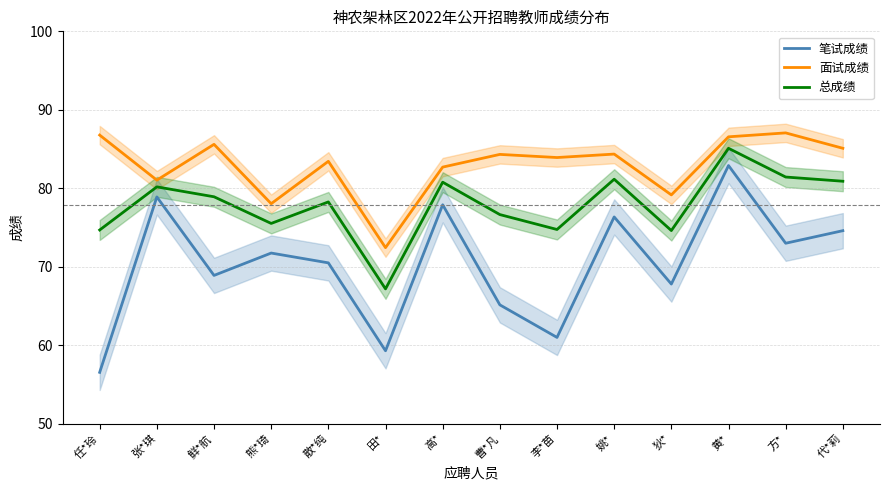

List the series in order of their peak value, lowest first.

笔试成绩, 总成绩, 面试成绩